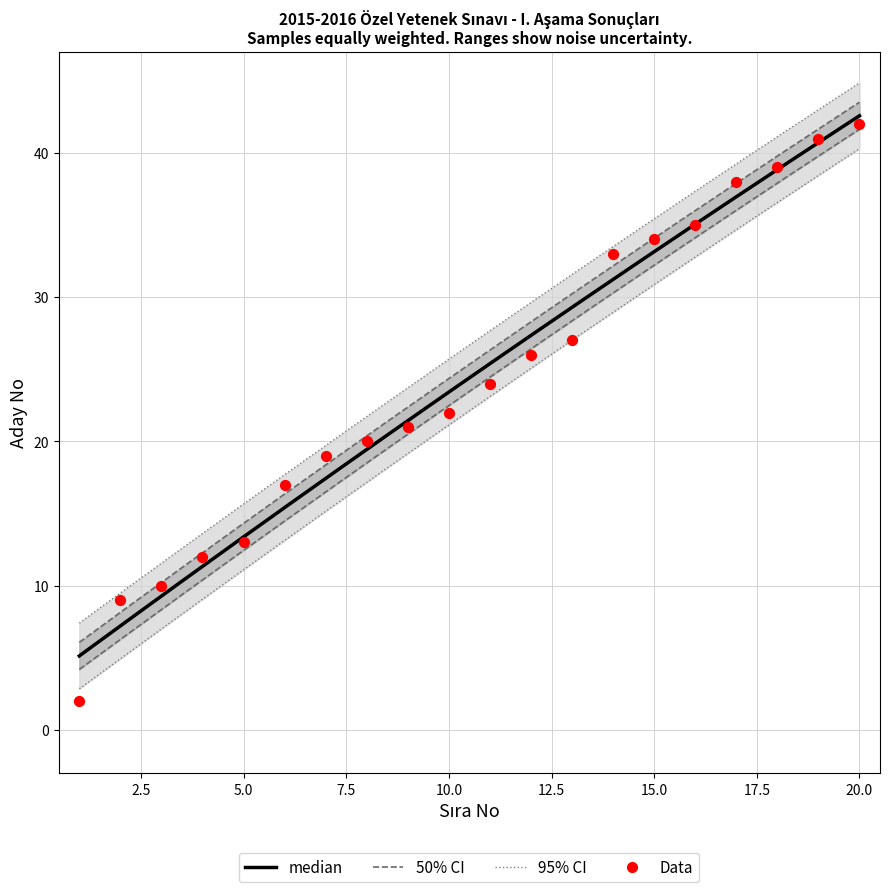

Between 2 and 10, which is larger?

10